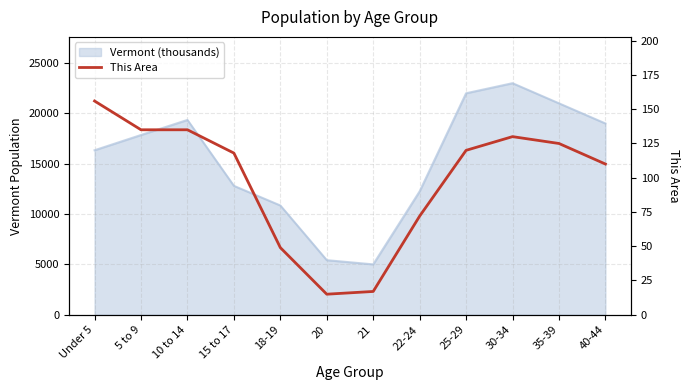

What is the label of the 12th point from the right?

Under 5